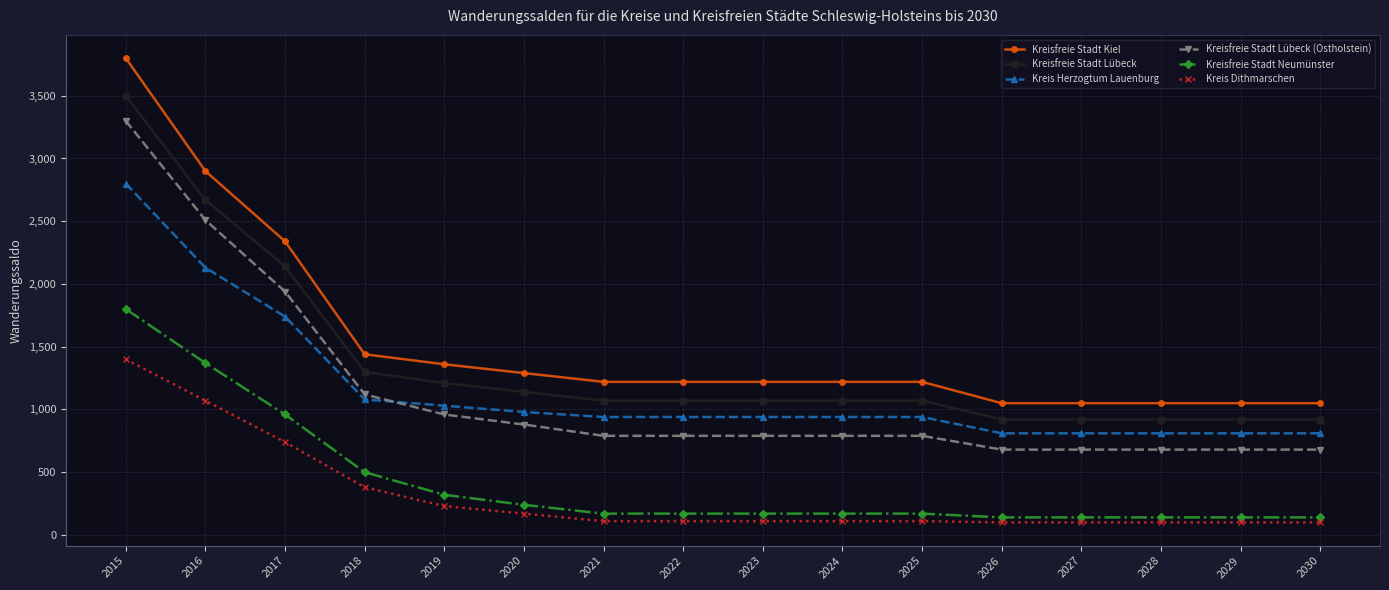

True or false: Kreisfreie Stadt Kiel and Kreisfreie Stadt Lübeck (Ostholstein) intersect in this chart.

False